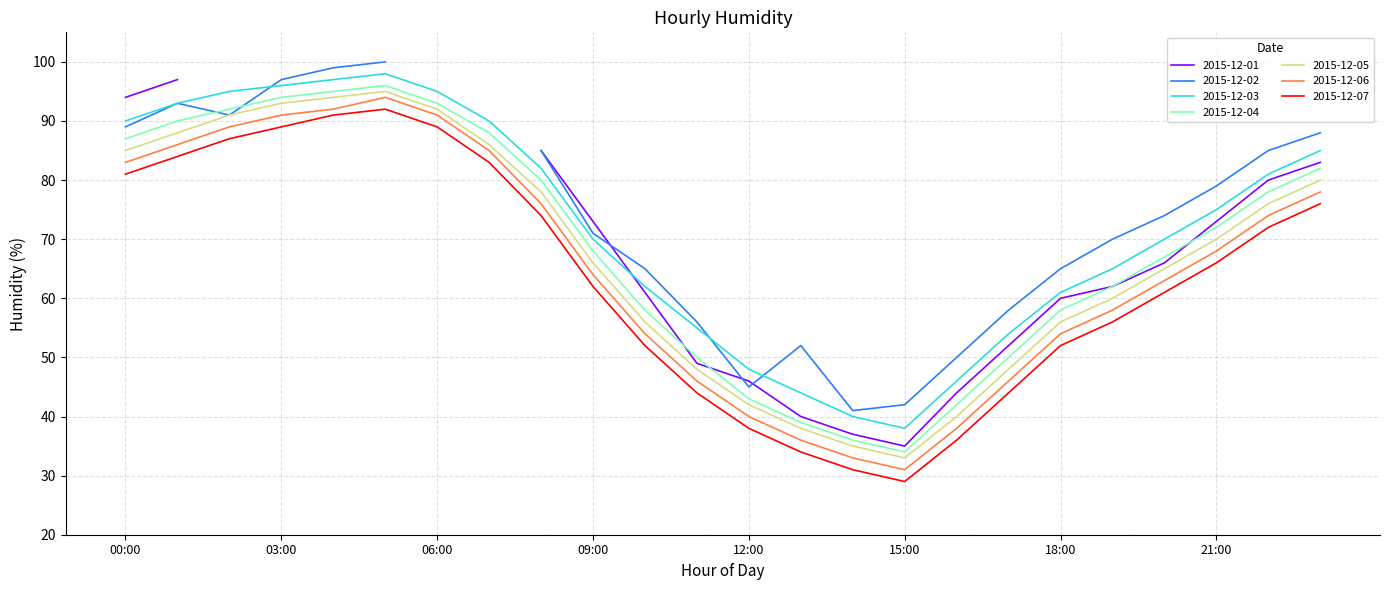

At which label does 2015-12-04 first exceed 72?

00:00